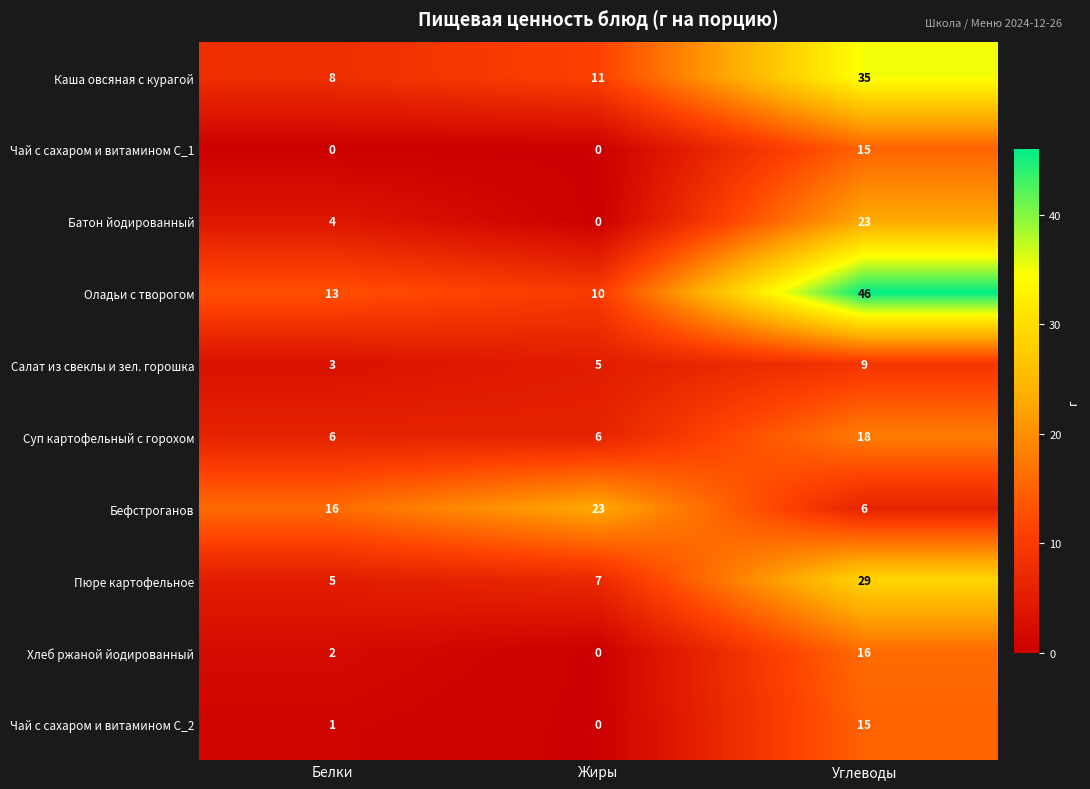

Reading left to right, what are all the values shown in this chart?

Каша овсяная с курагой: Белки=8	Жиры=11	Углеводы=35
Чай с сахаром и витамином С_1: Белки=0	Жиры=0	Углеводы=15
Батон йодированный: Белки=4	Жиры=0	Углеводы=23
Оладьи с творогом: Белки=13	Жиры=10	Углеводы=46
Салат из свеклы и зел. горошка: Белки=3	Жиры=5	Углеводы=9
Суп картофельный с горохом: Белки=6	Жиры=6	Углеводы=18
Бефстроганов: Белки=16	Жиры=23	Углеводы=6
Пюре картофельное: Белки=5	Жиры=7	Углеводы=29
Хлеб ржаной йодированный: Белки=2	Жиры=0	Углеводы=16
Чай с сахаром и витамином С_2: Белки=1	Жиры=0	Углеводы=15